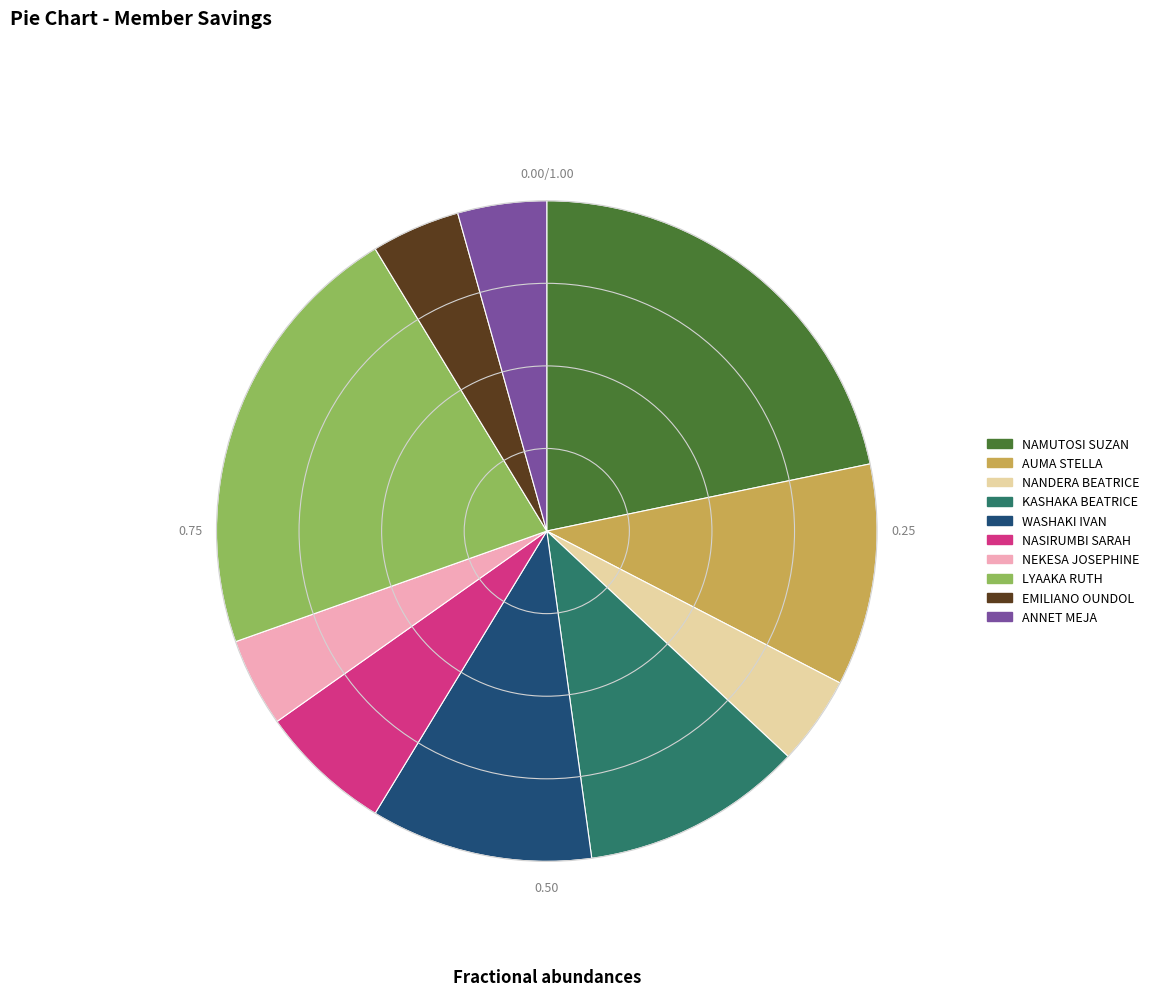

Between ANNET MEJA and WASHAKI IVAN, which is larger?

WASHAKI IVAN